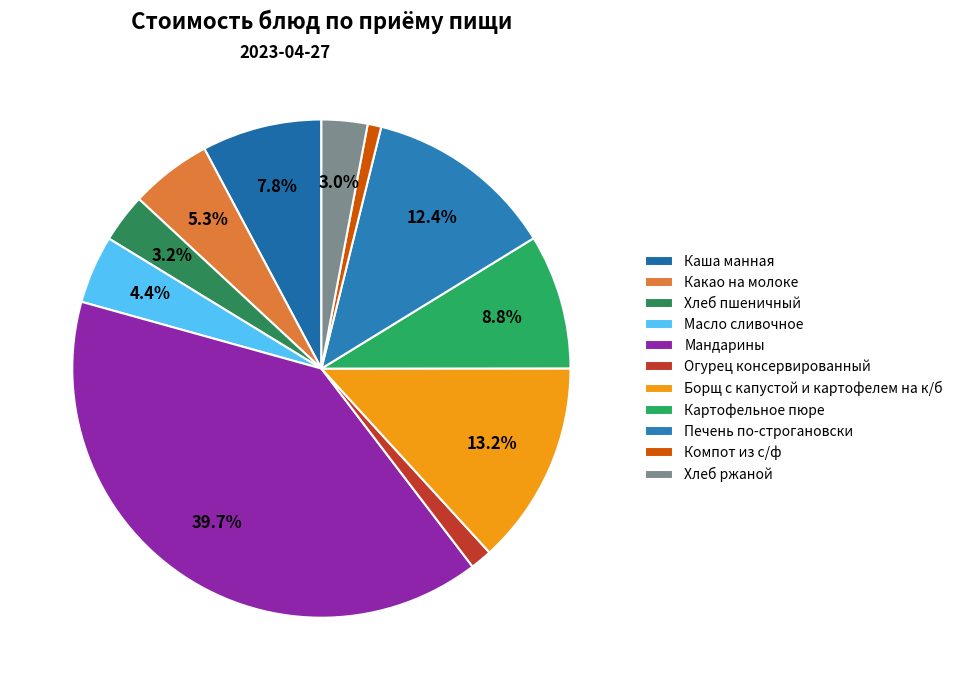

How much of the chart is everything except Масло сливочное?

95.6%